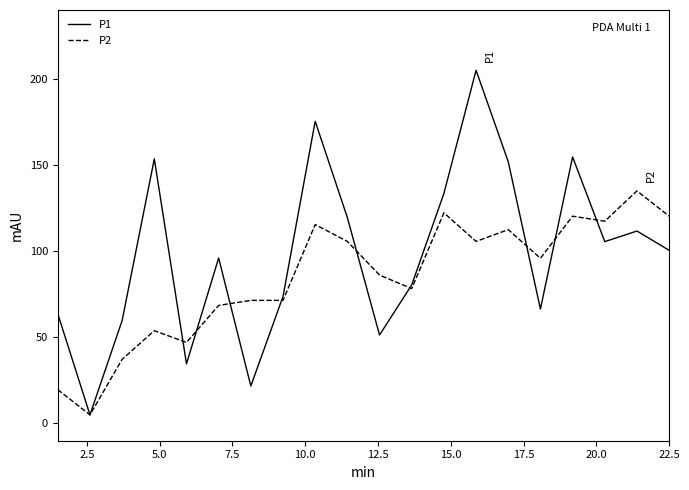

List the series in order of their peak value, highest first.

P1, P2